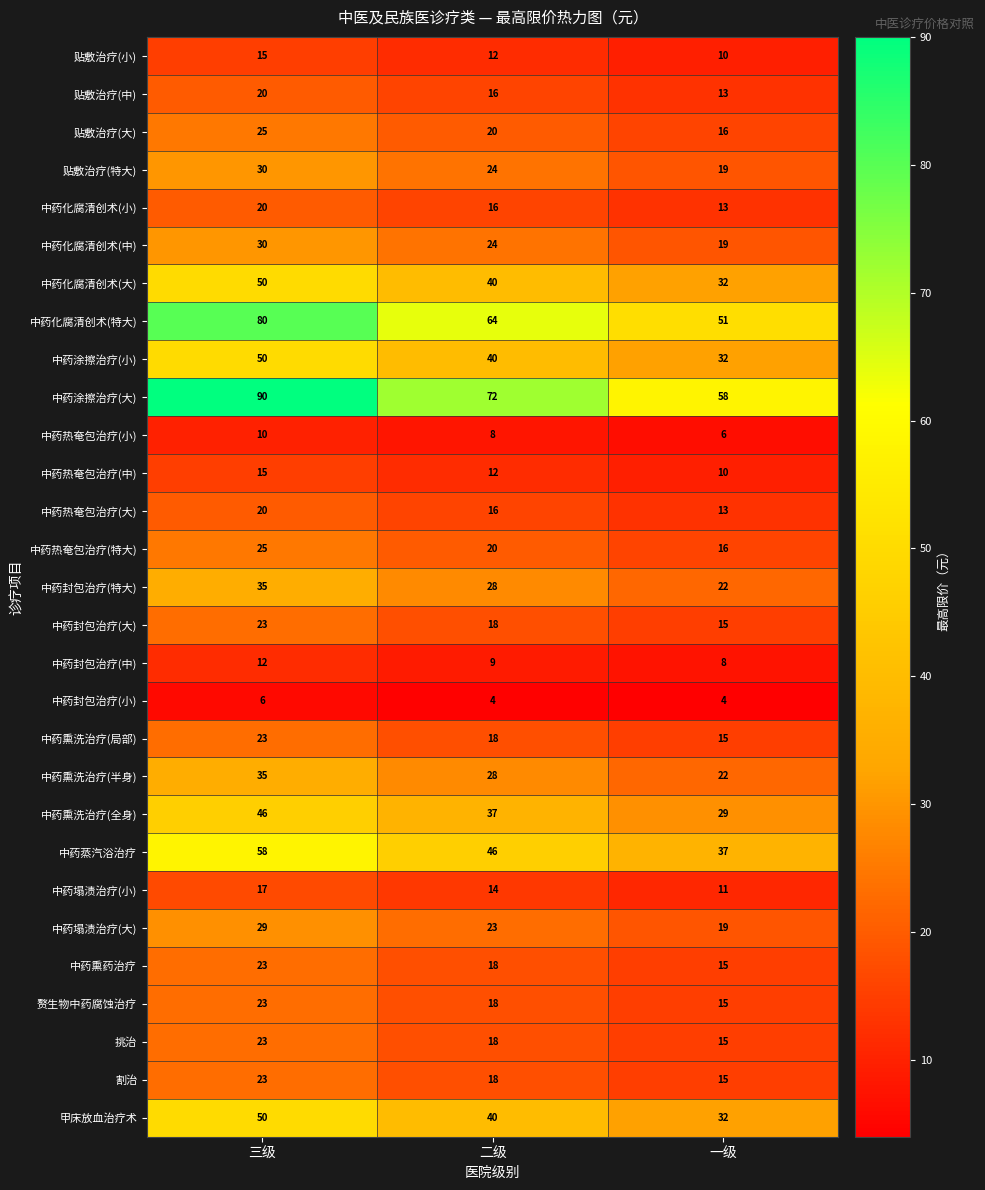

Read the 中药封包治疗(小) value at 二级.

4